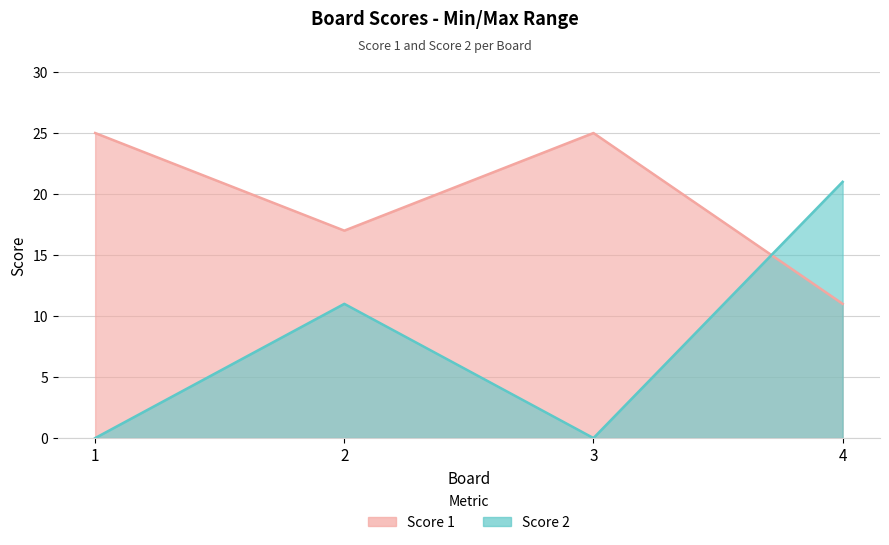

How many values in the Score 2 series exceed 11?

1